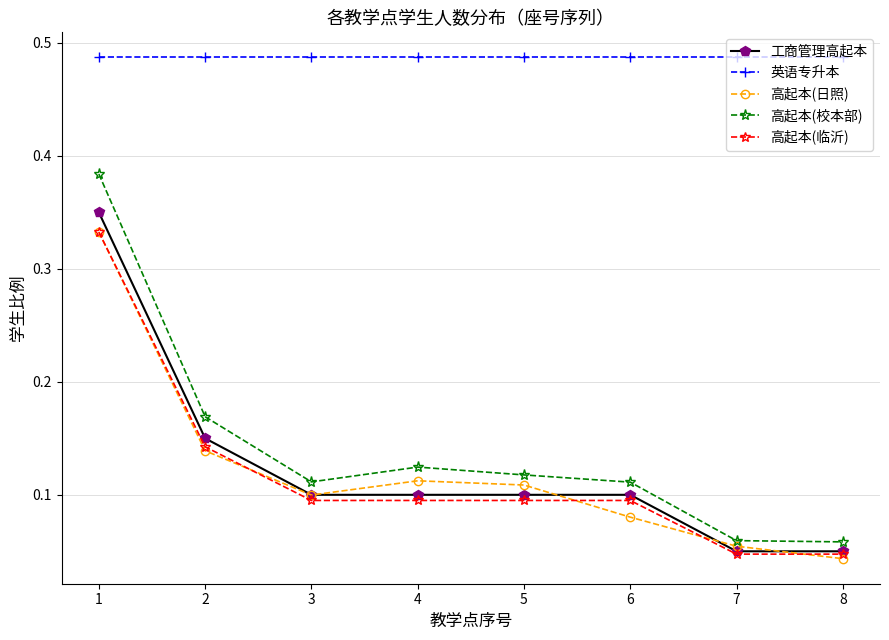

Does the chart have visible grid lines?

Yes